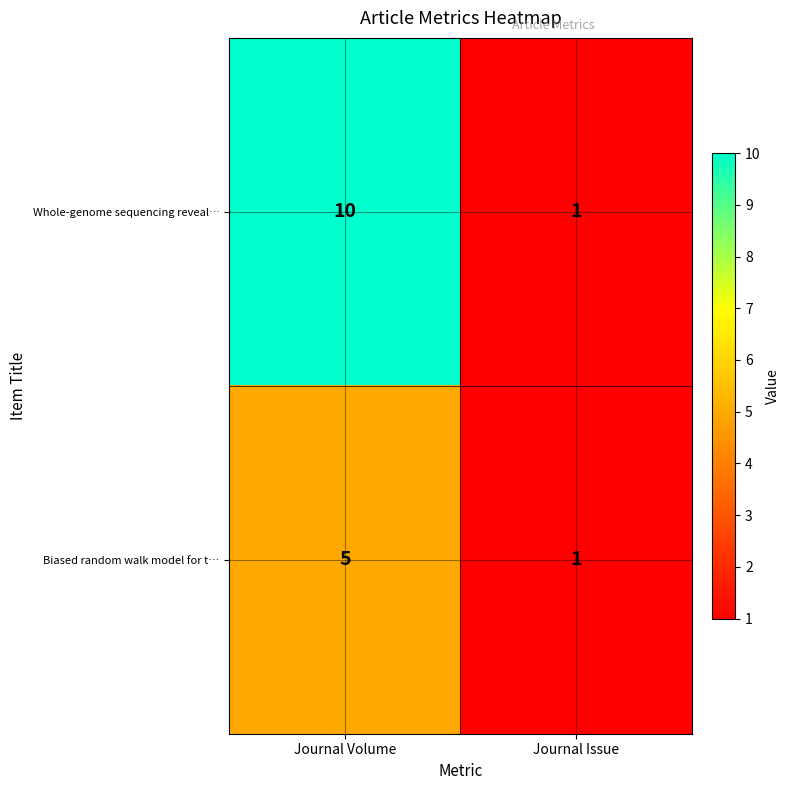

At which label is Whole-genome sequencing reveal… closest to 5?

Journal Issue